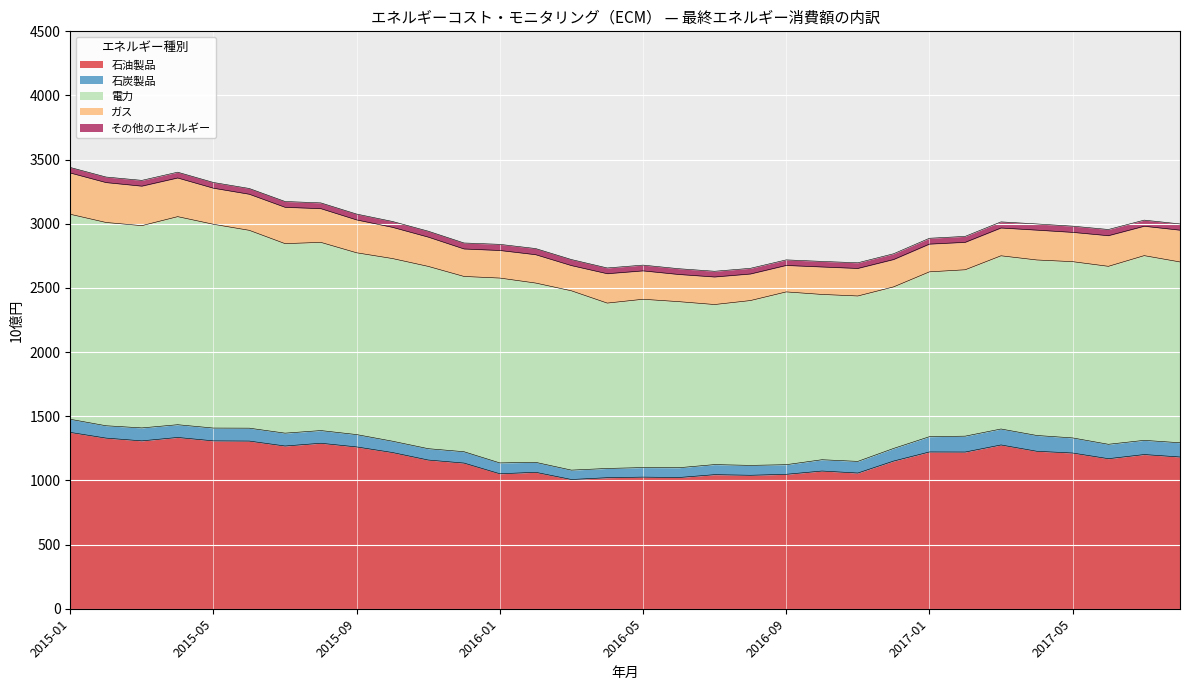

What is the highest value of the 石油製品 series?

1374.3